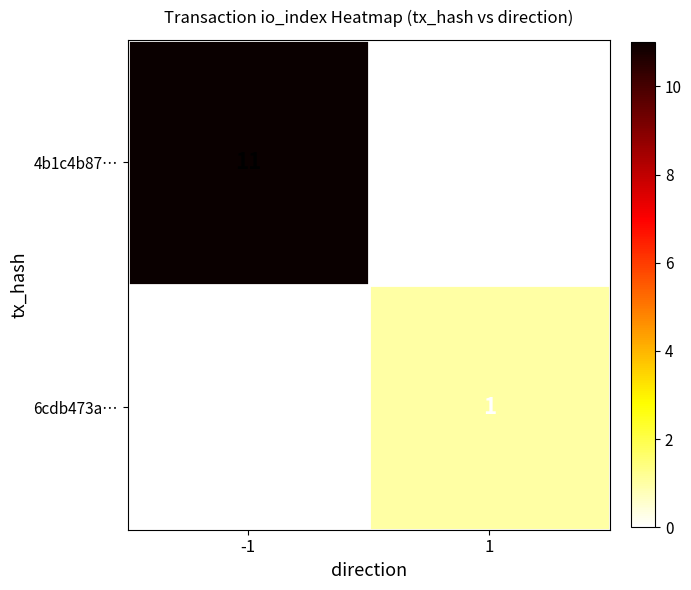

What is the sum of the 4b1c4b87… values at 1 and -1?

11